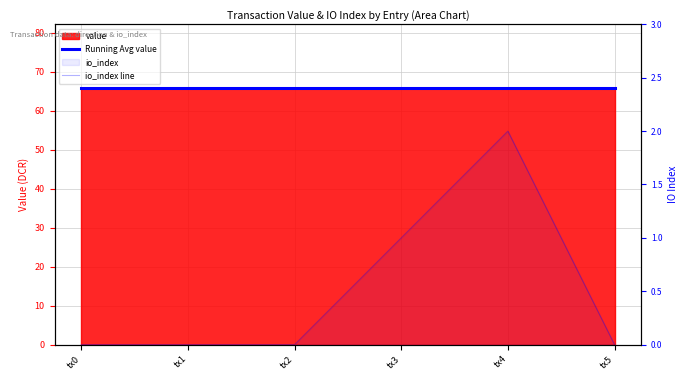

Between tx5 and tx1, which is larger?

tx5